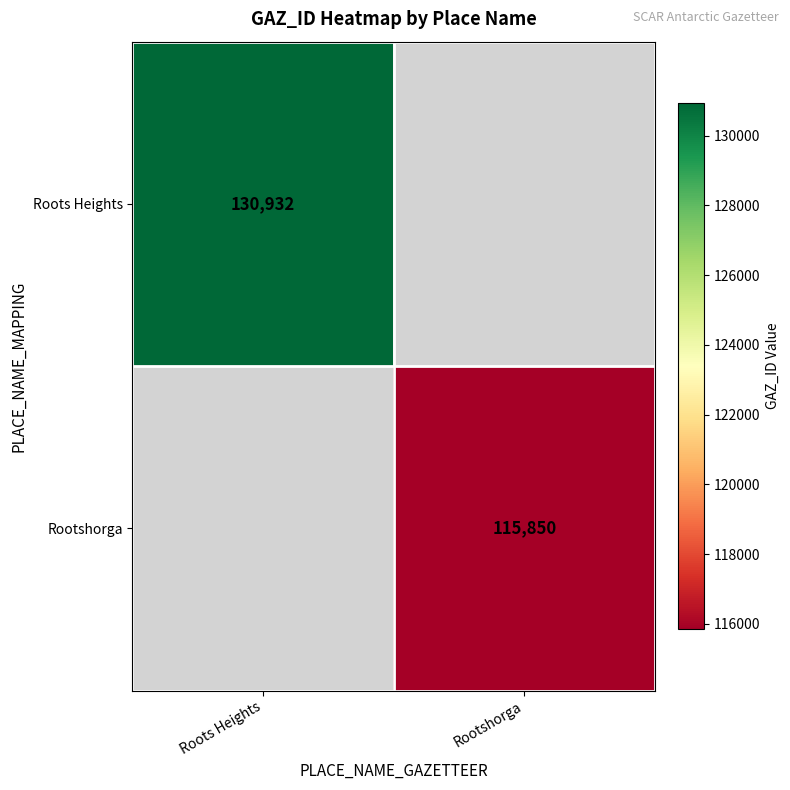

Is the value of Rootshorga at Rootshorga greater than the value of Roots Heights at Roots Heights?

No